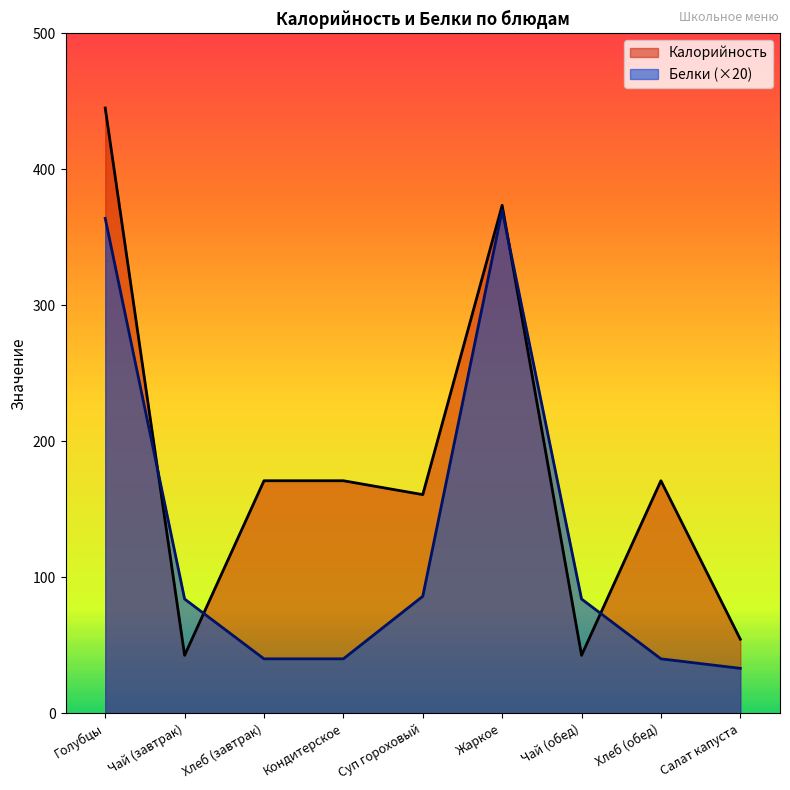

Which category has the highest value in the Калорийность series?

Голубцы